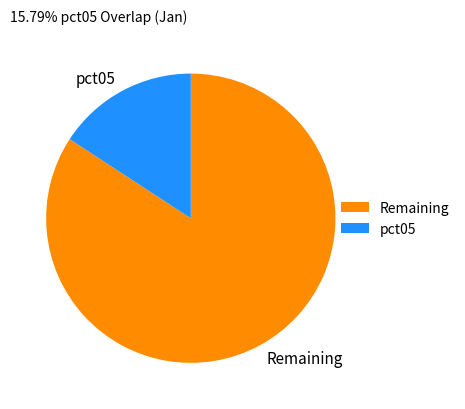

True or false: pct05 accounts for 16% of the total.

True